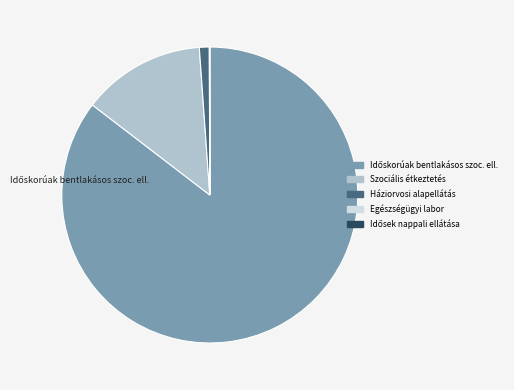

Between Háziorvosi alapellátás and Szociális étkeztetés, which is larger?

Szociális étkeztetés